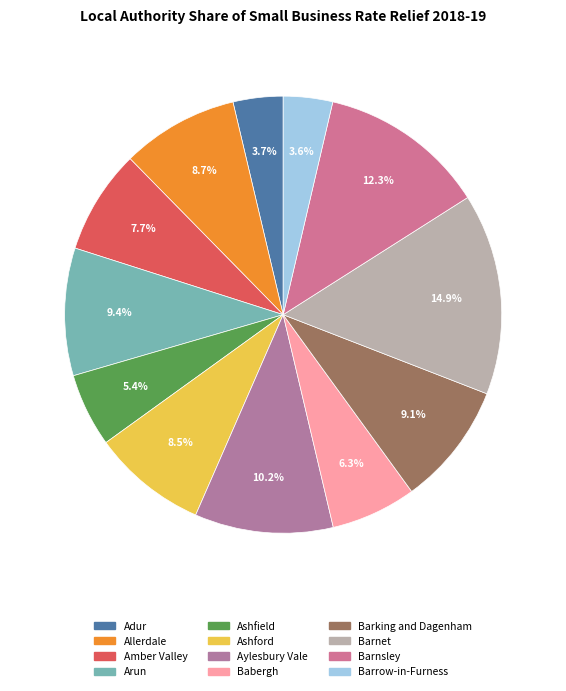

To the nearest percent, what is the average slice percentage?

8%